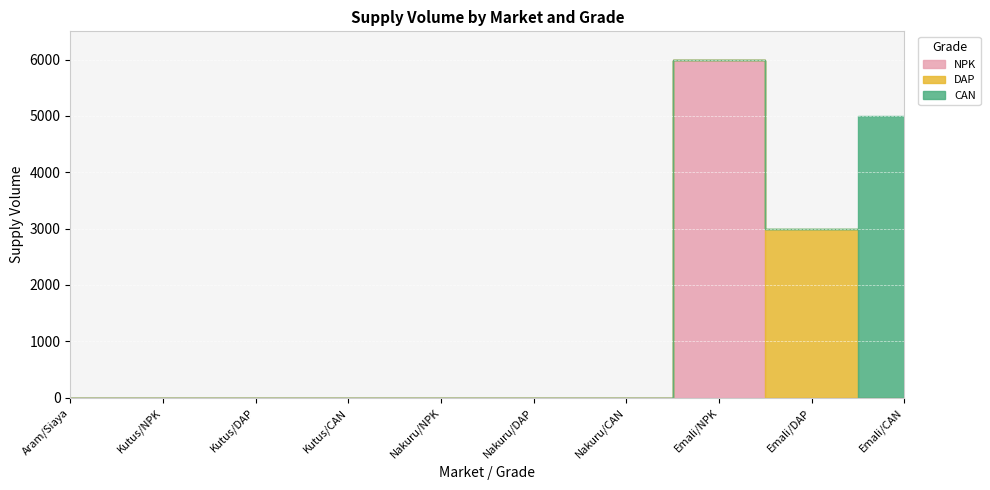

At which category is the sum across all series the highest?

Emali/NPK